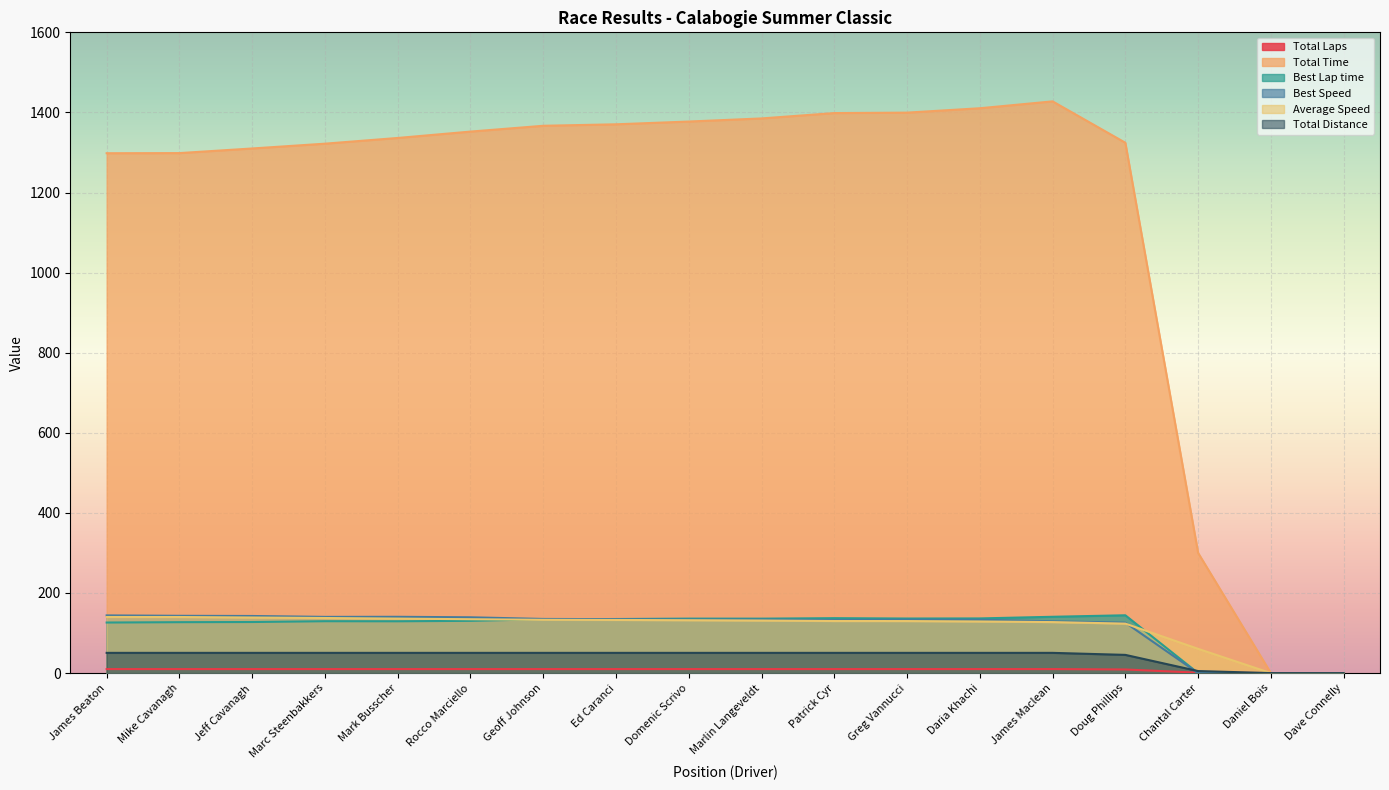

Which series has the largest total across all categories?

Total Time